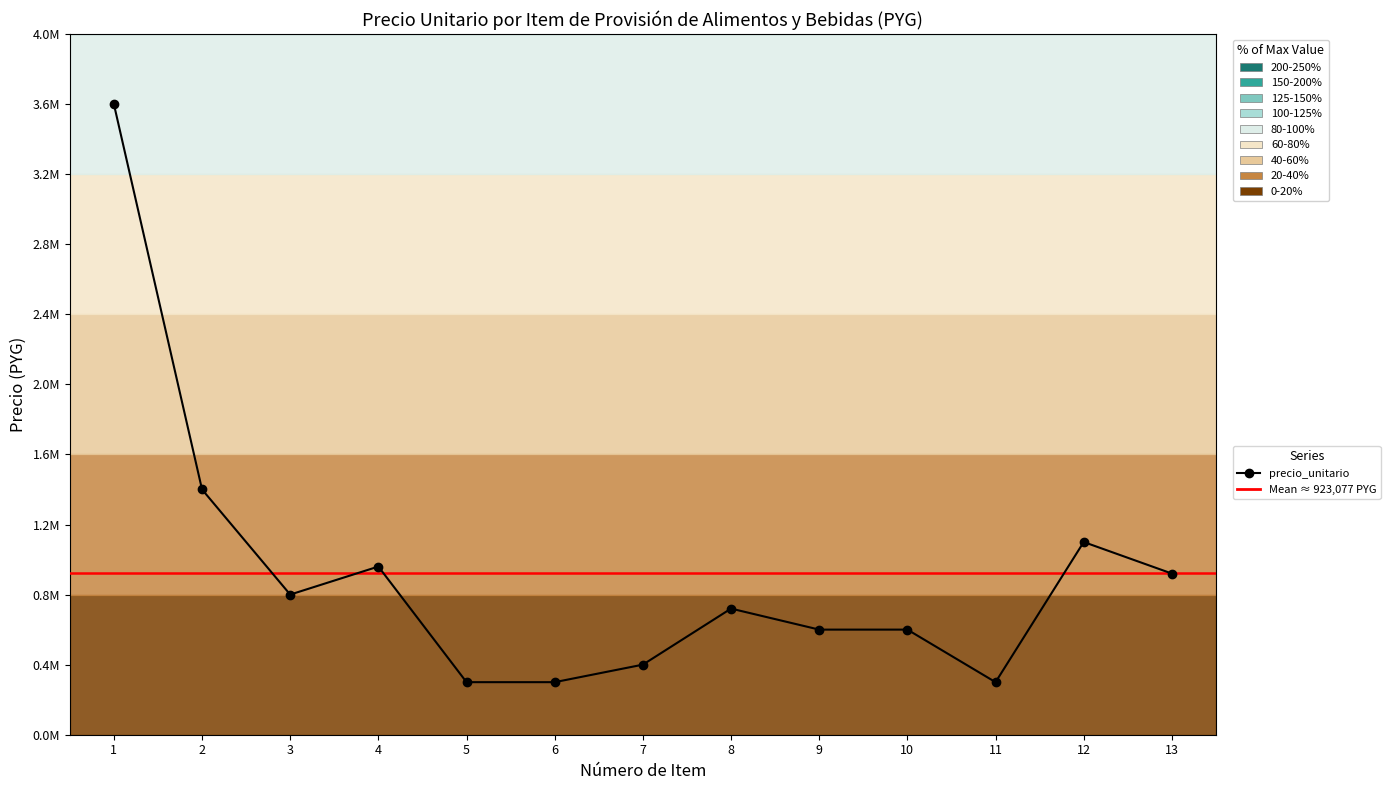

Is it true that the value at 9 is 1068763?

False